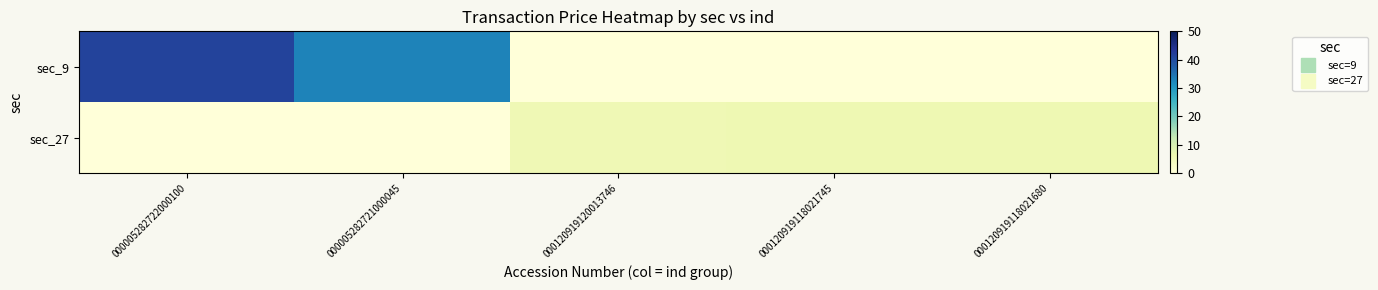

What is the difference between the highest and lowest values at 000005282722000100?

41.3